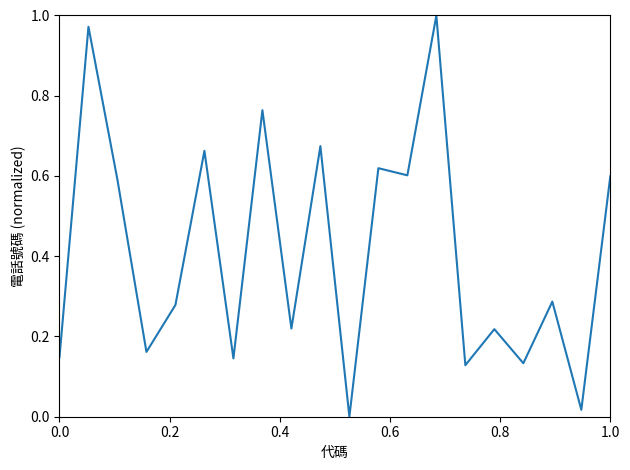

Reading left to right, extract all data points from this chart.

0.1	1.0	0.6	0.2	0.3	0.7	0.1	0.8	0.2	0.7	0.0	0.6	0.6	1.0	0.1	0.2	0.1	0.3	0.0	0.6